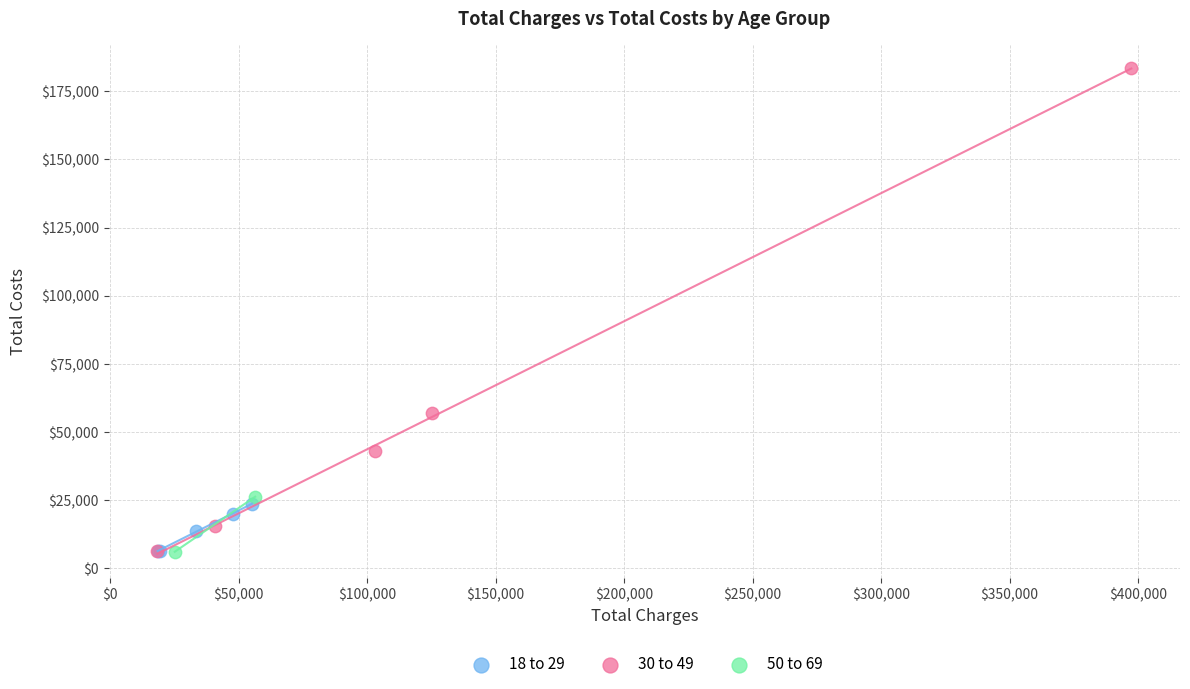

What are all the series names shown in the legend?

18 to 29, 30 to 49, 50 to 69